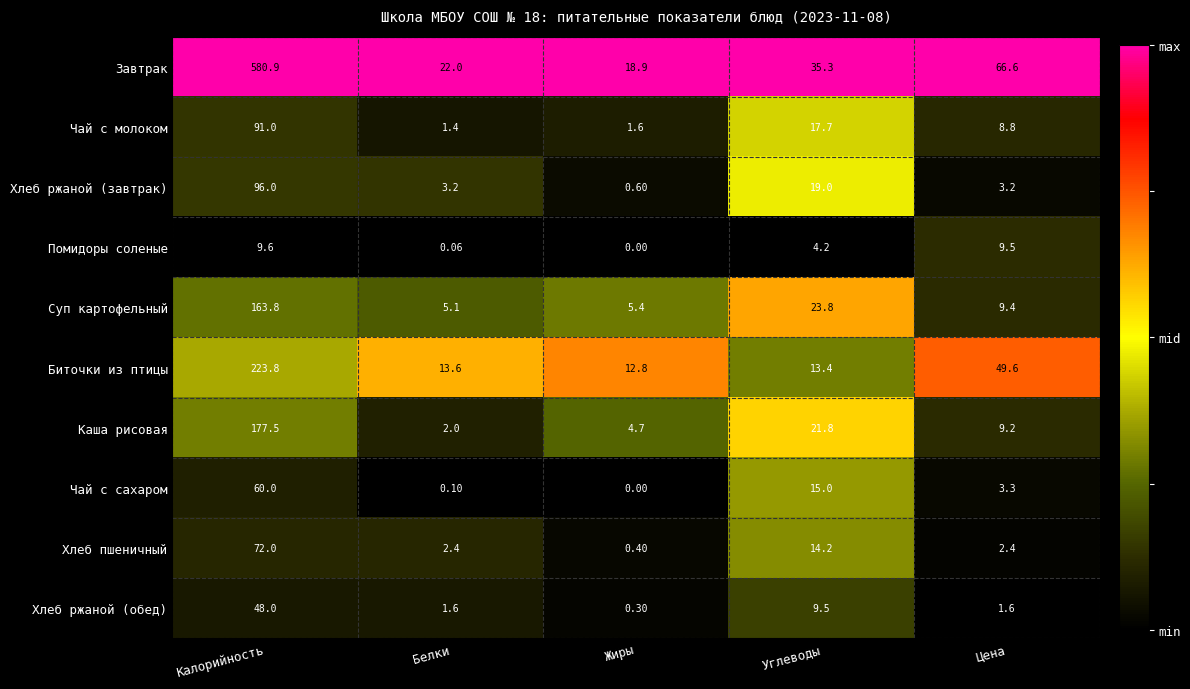

At how many categories does at least one series exceed 0?

5